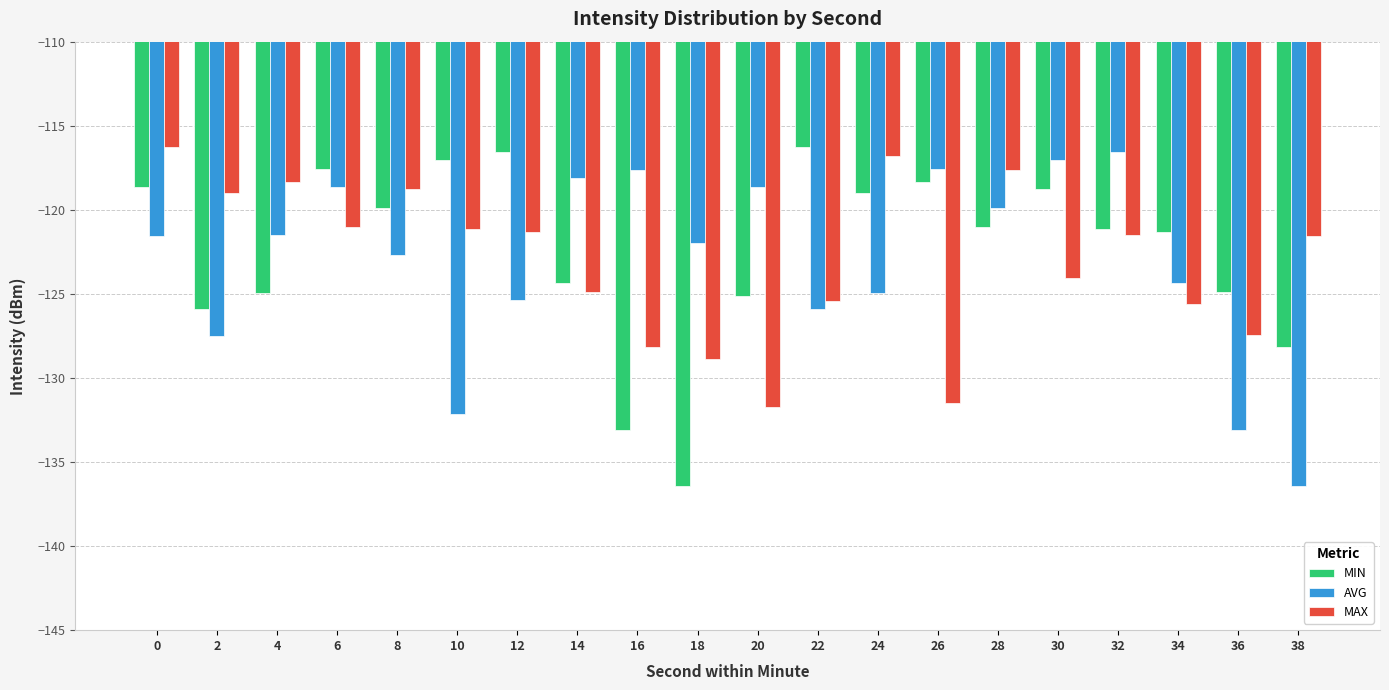

The AVG series shows -118.6 at 20. True or false?

True